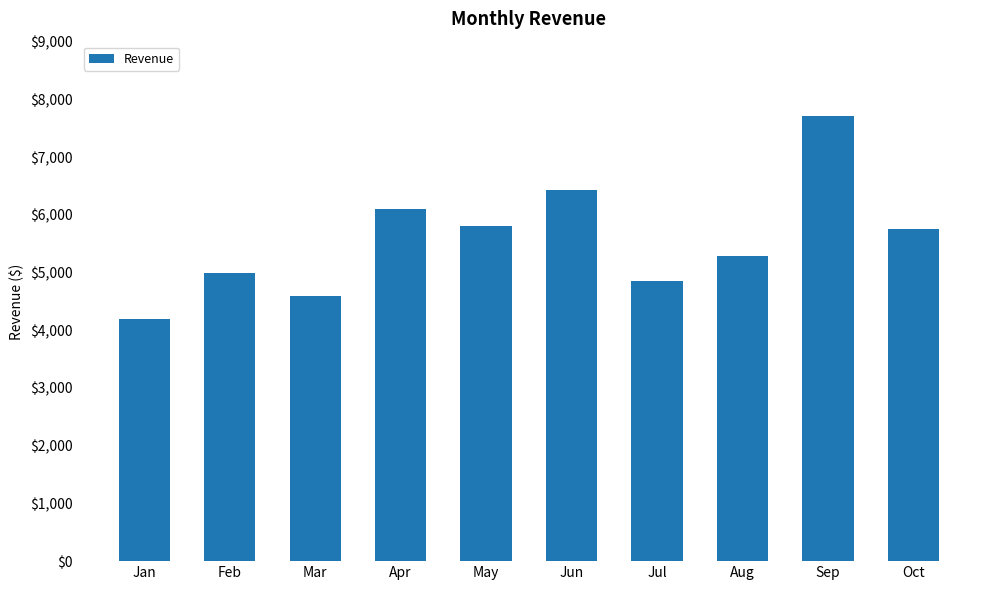

Approximately how many times larger is the value at May compared to Sep?

0.8